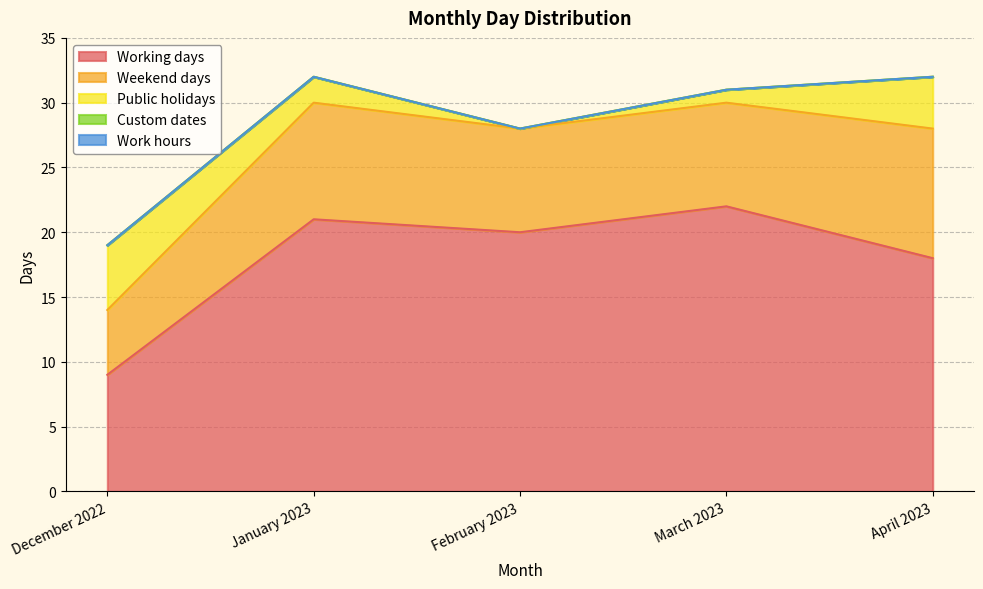

Which series changed the most between March 2023 and April 2023?

Working days